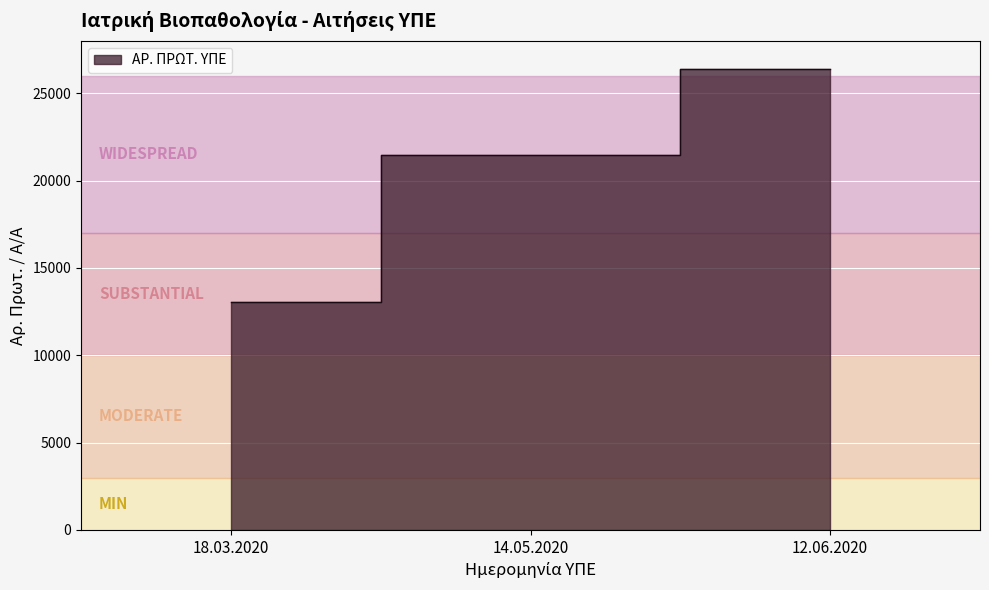

What is the label of the 3rd point from the left?

12.06.2020